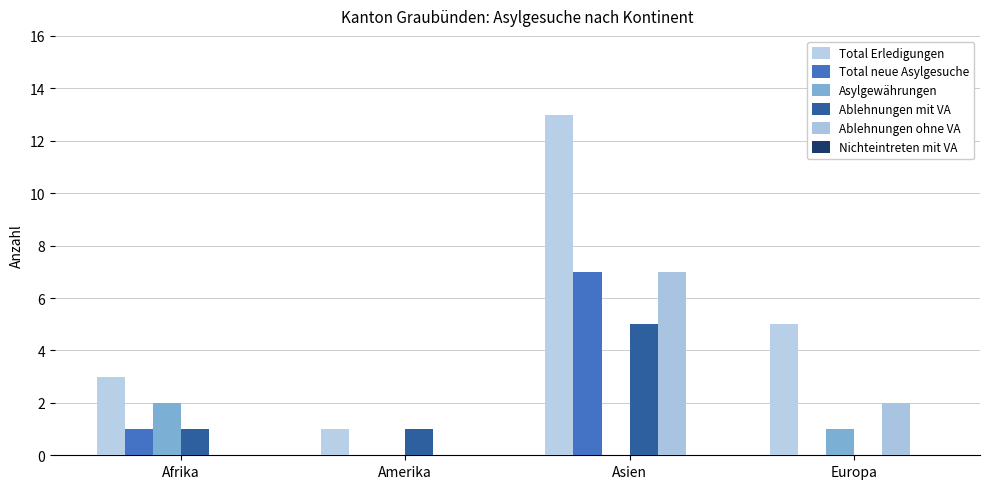

Where is Total Erledigungen nearest to the value 7?

Europa